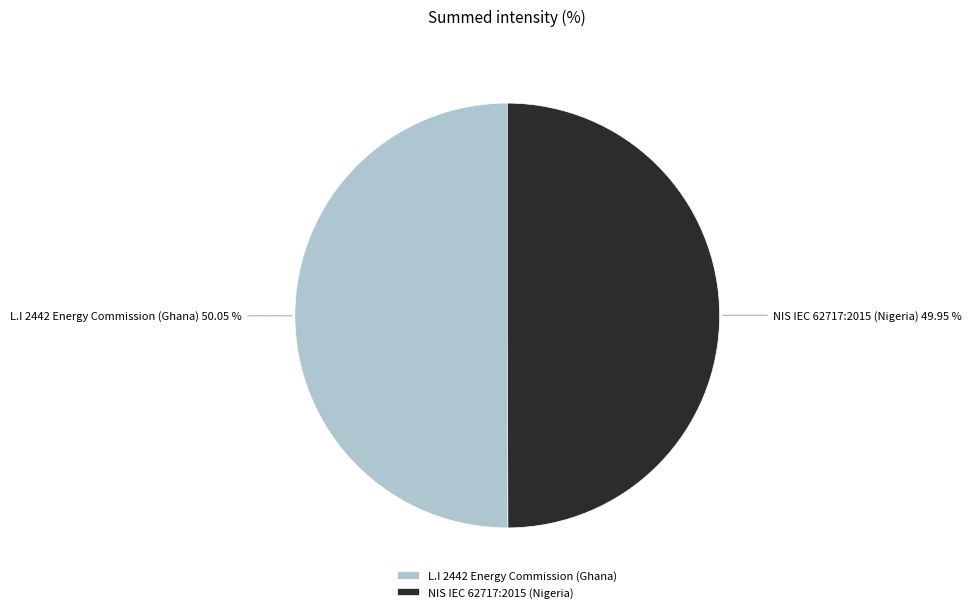

Count the number of slices in the pie.

2